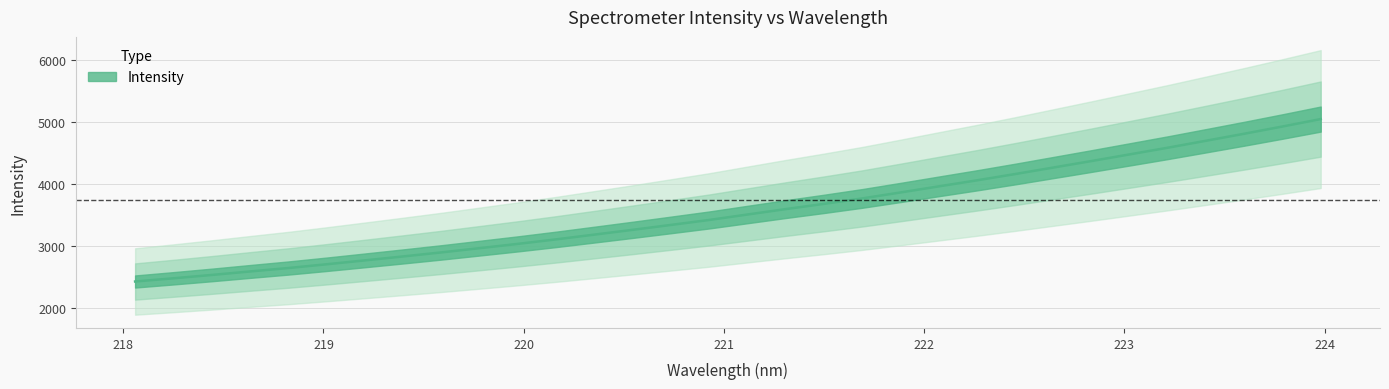

What is the ratio of the value at 221.4993 to the value at 219.3979?

1.3